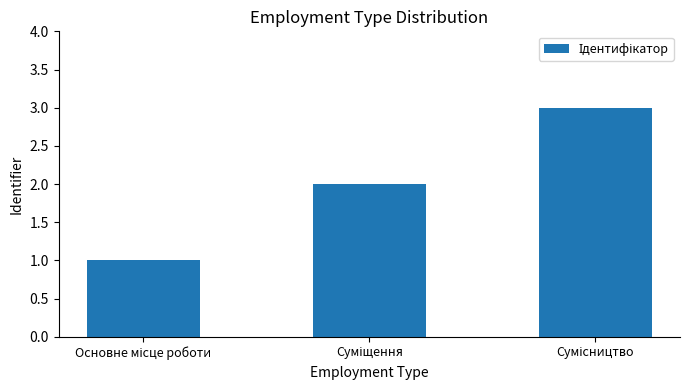

Does the chart contain any negative values?

No